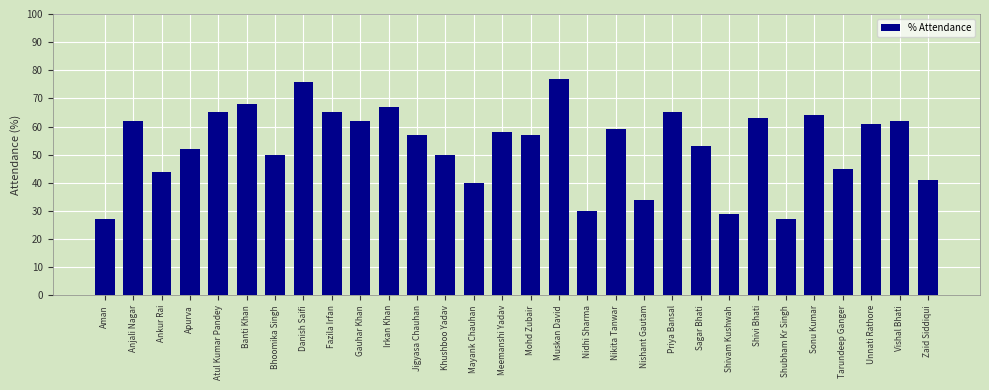

What is the difference between the second highest and minimum values?

49